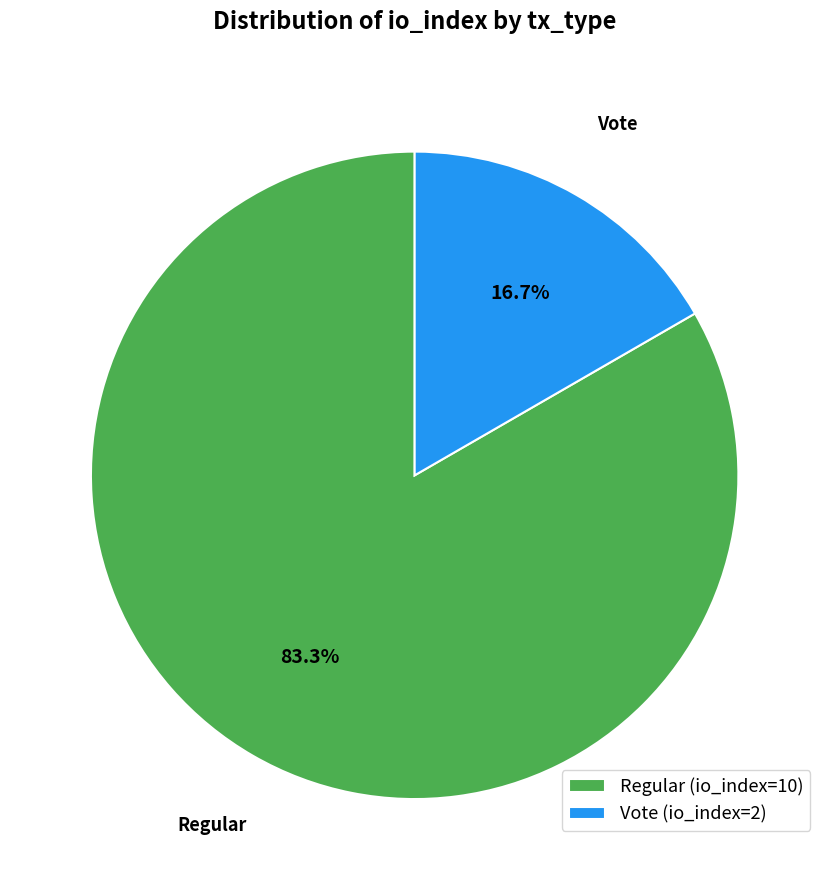

Rank the categories by value from lowest to highest.

Vote (io_index=2), Regular (io_index=10)